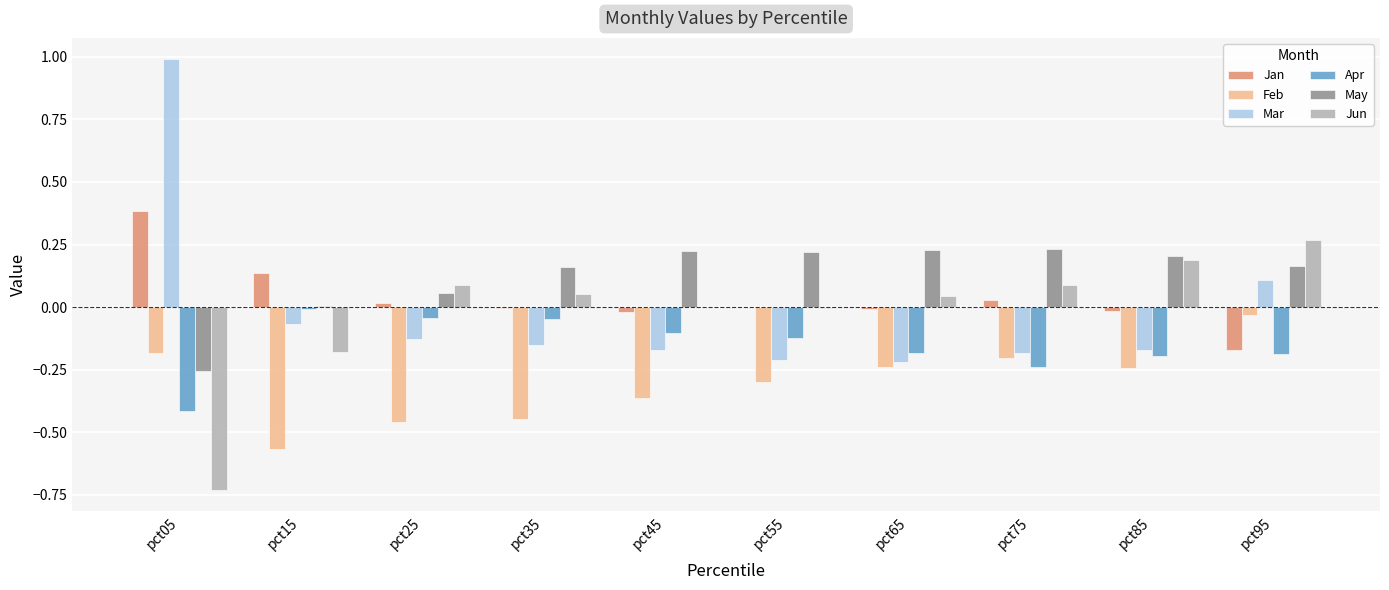

What is the sum of all Apr values?

-1.5